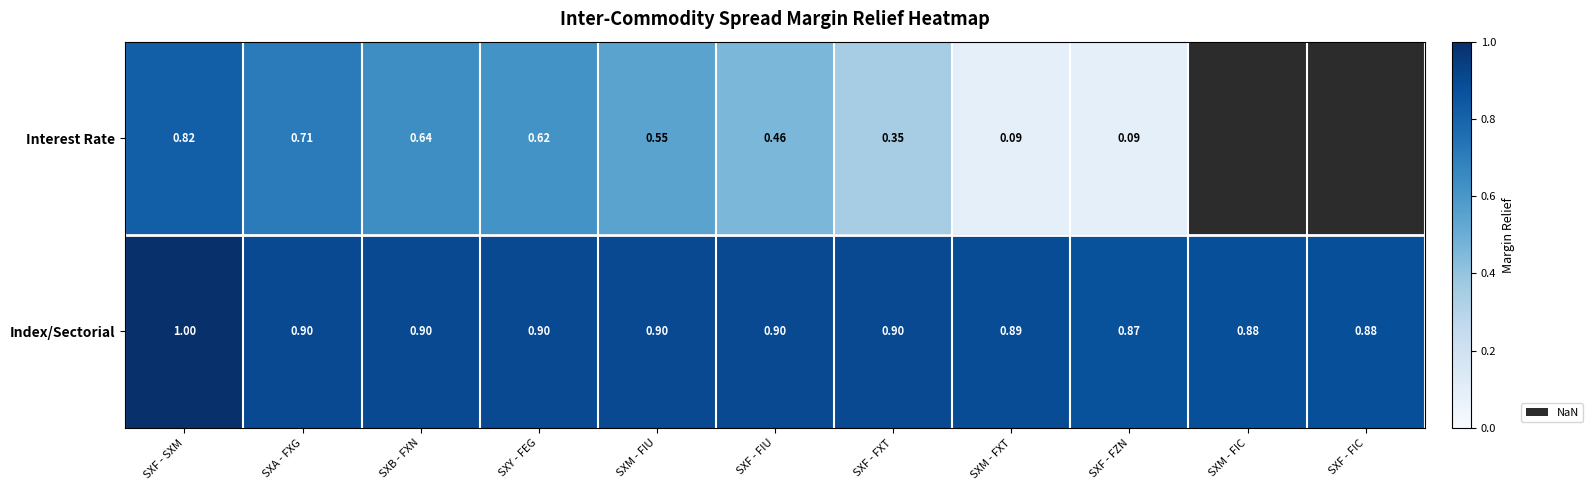

How many data points does each series have?

11